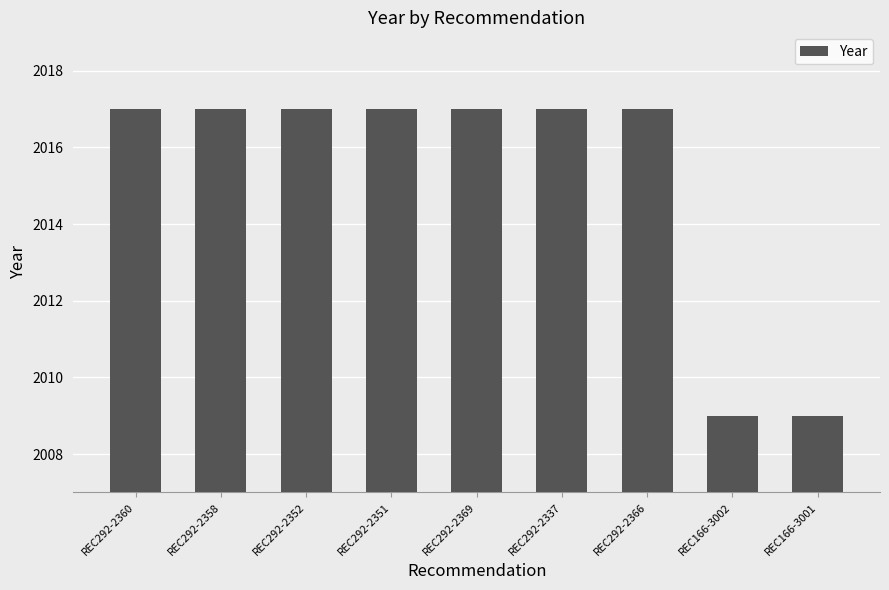

What is the change in value from REC292-2337 to REC166-3002?

-8